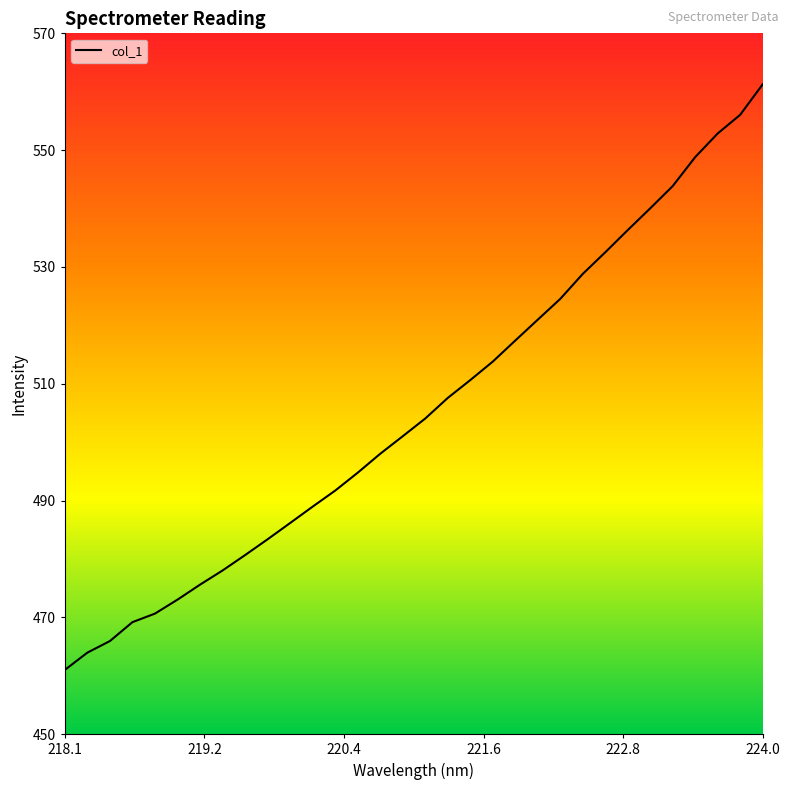

What is the minimum value shown in the chart?

461.0